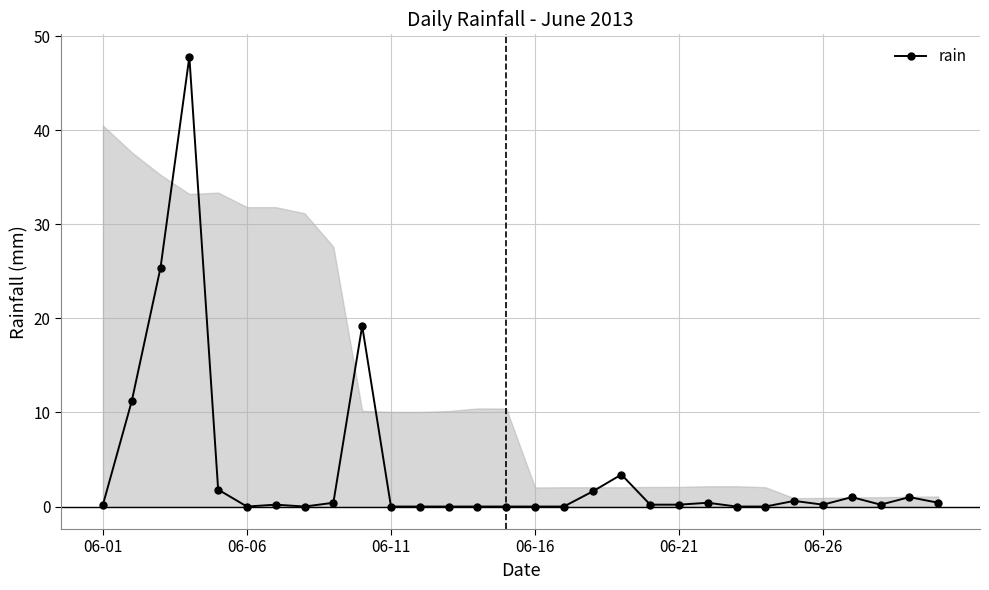

What is the greatest value displayed?

47.8